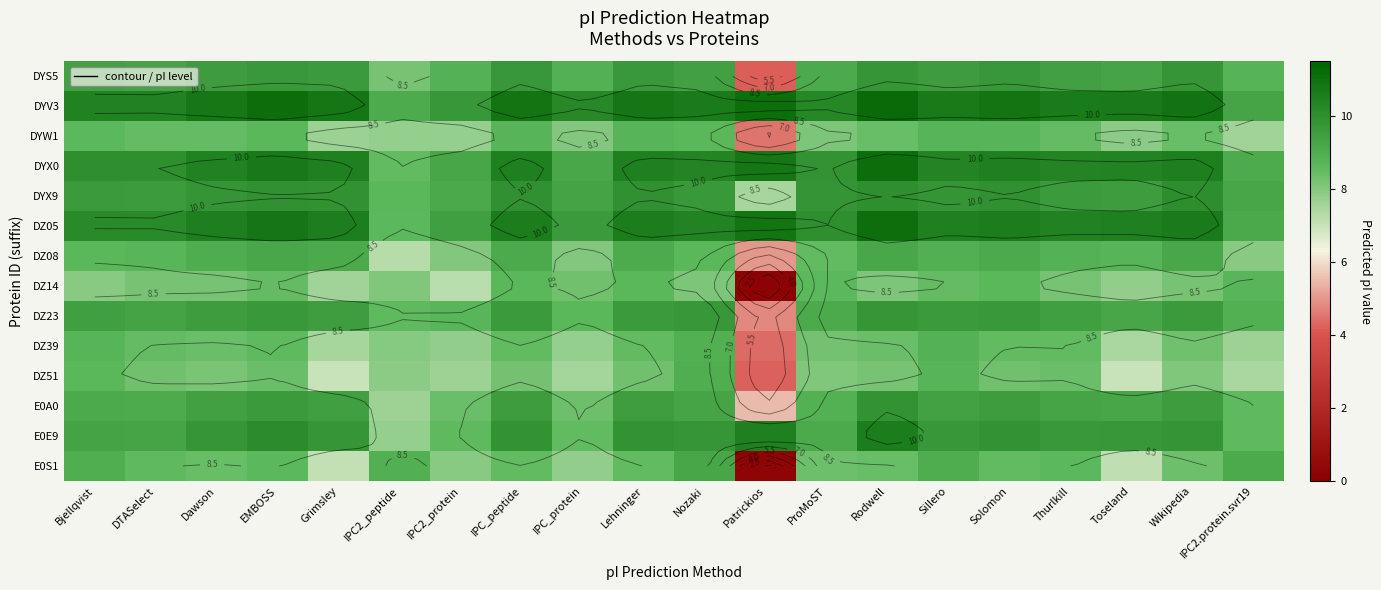

What value does the DYX9 series have at IPC_peptide?

10.0